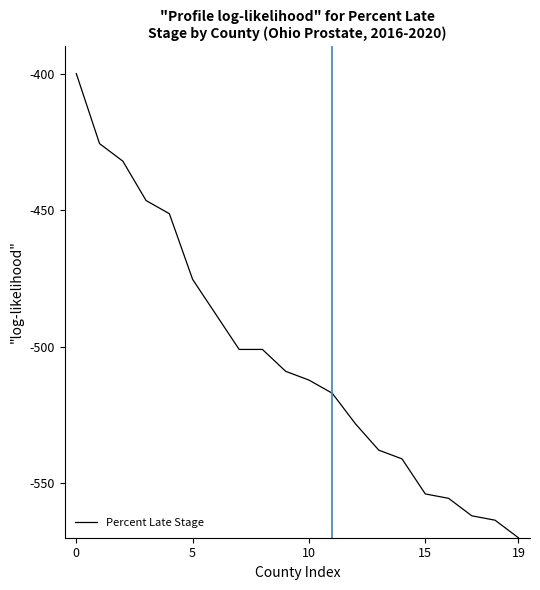

What is the greatest value displayed?

-400.0